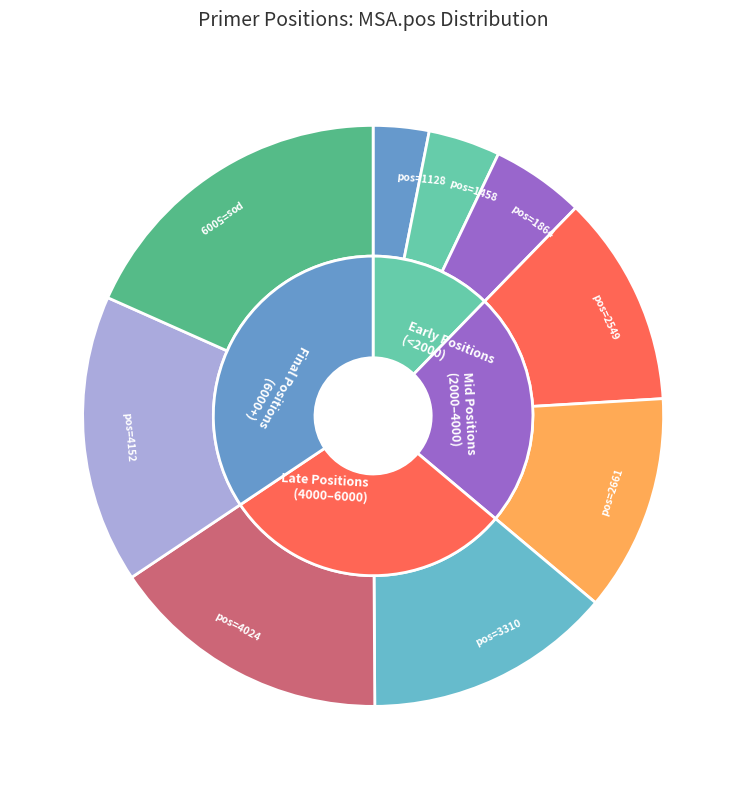

True or false: 5187 accounts for 27% of the total.

False